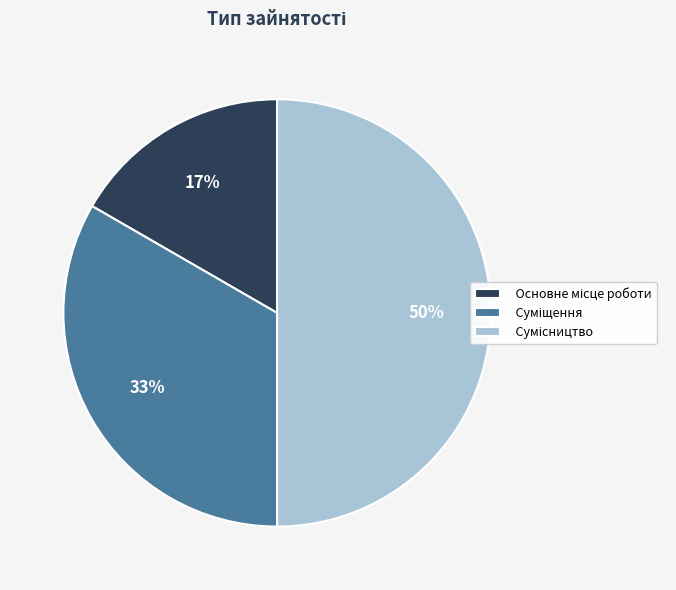

To the nearest percent, what is the difference between the largest and smallest slice percentages?

33%